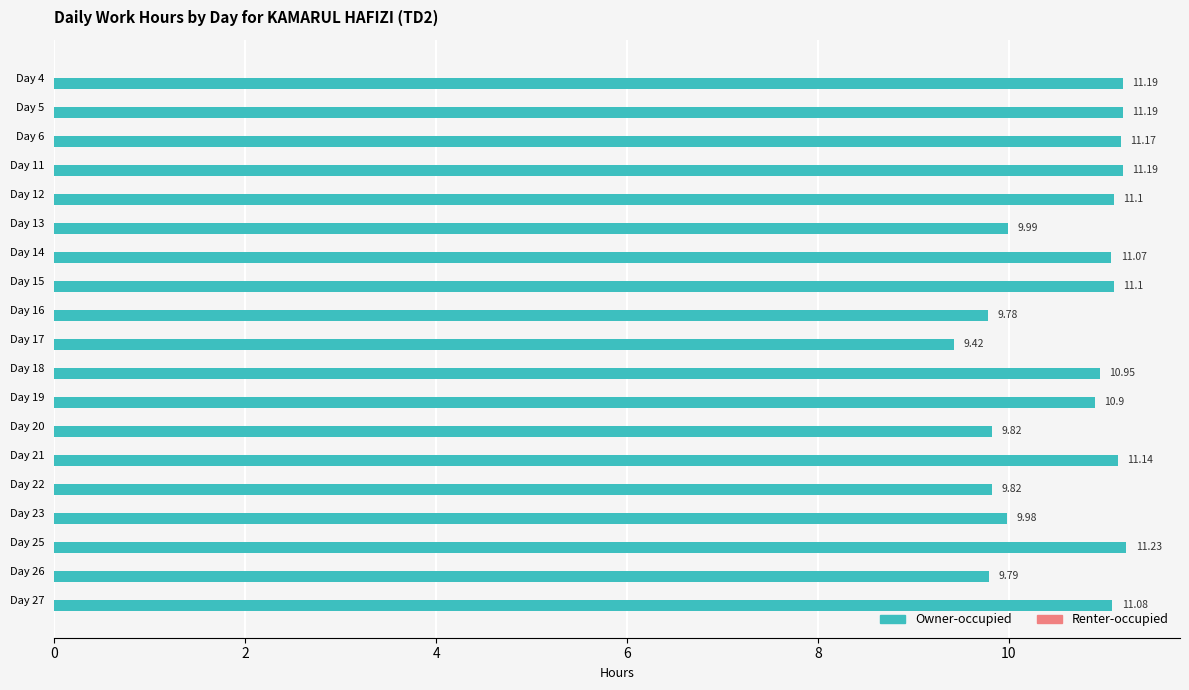

What is the ratio of the value at Day 25 to the value at Day 4?

1.0